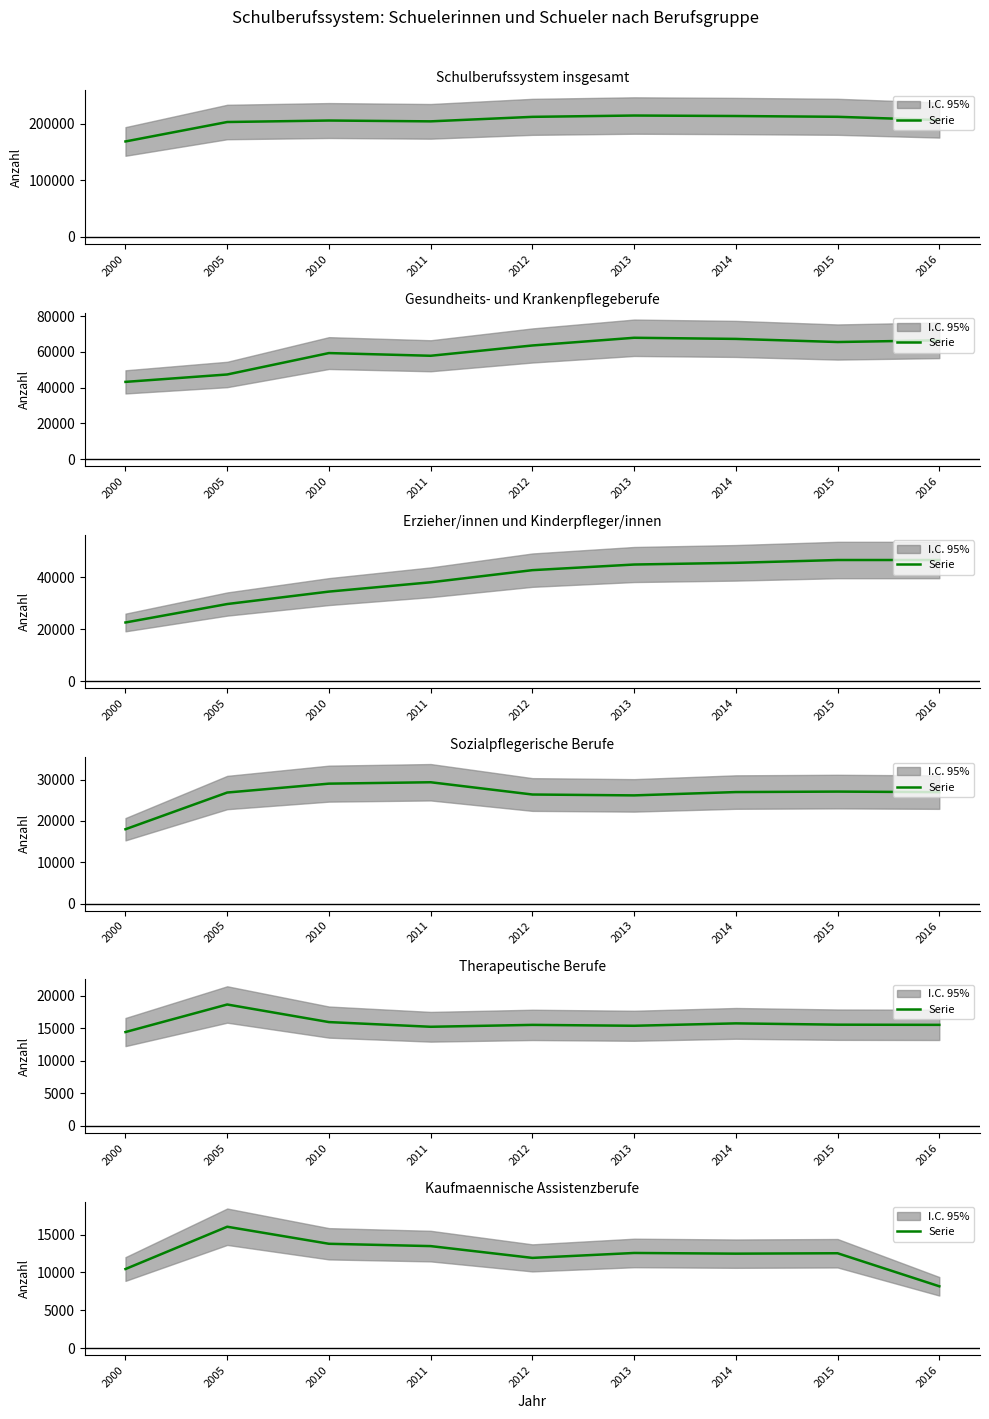

Does the chart have visible grid lines?

No